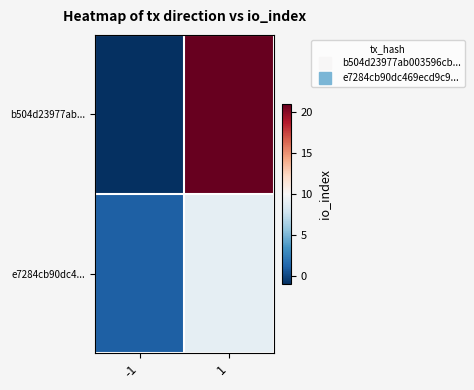

Rank the series by their average value, from lowest to highest.

e7284cb90dc4..., b504d23977ab...